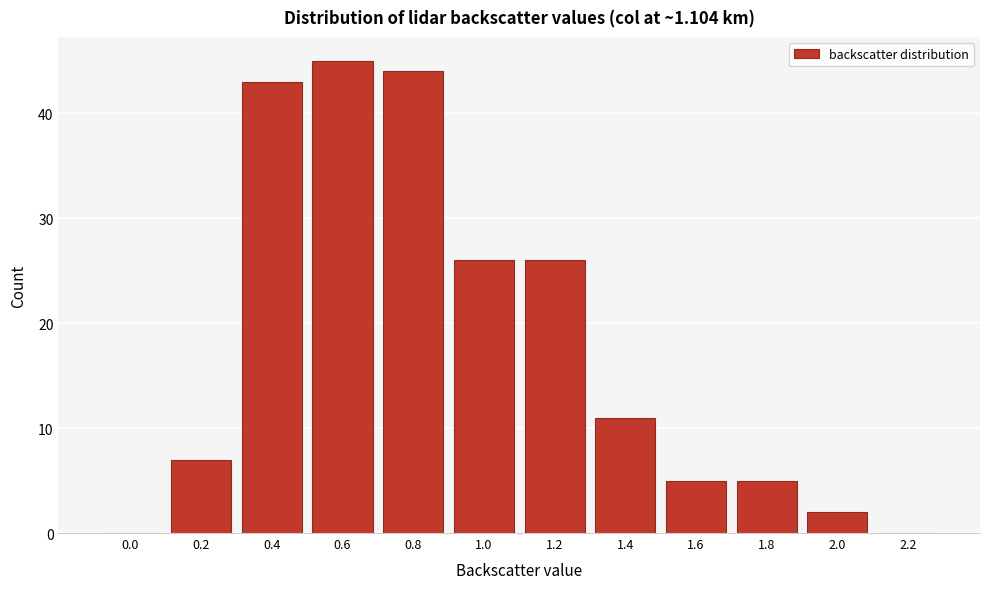

Reading right to left, extract all data points from this chart.

2.2=0	2.0=2	1.8=5	1.6=5	1.4=11	1.2=26	1.0=26	0.8=44	0.6=45	0.4=43	0.2=7	0.0=0